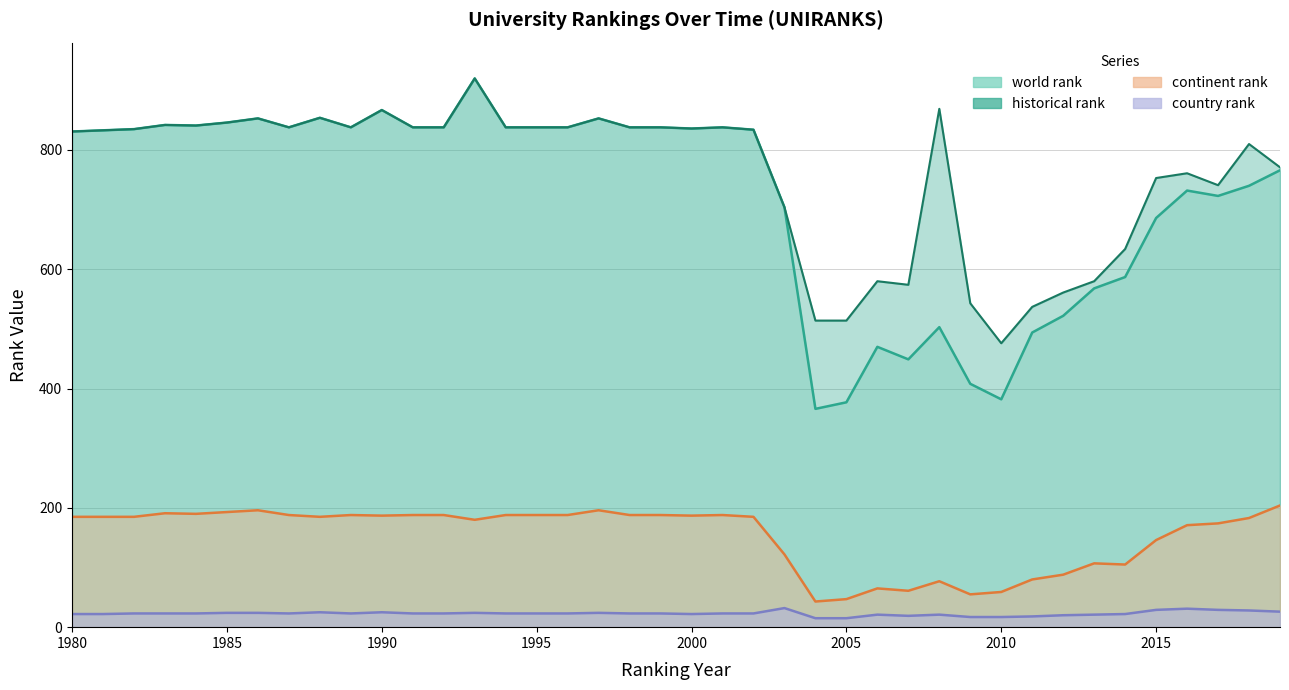

What are all the series names shown in the legend?

world rank, continent rank, country rank, historical rank